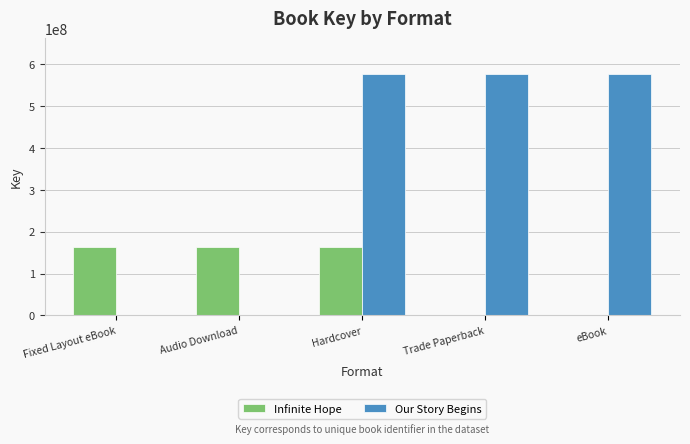

True or false: Our Story Begins has a value of 575549979 at eBook.

True